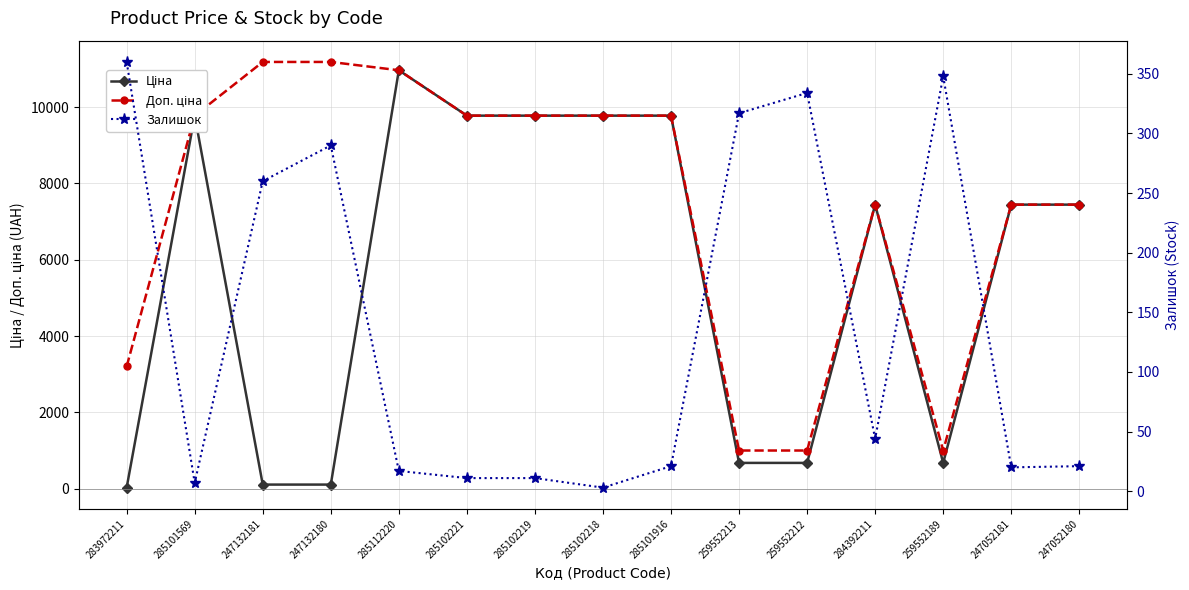

What is the greatest value displayed?

11182.0